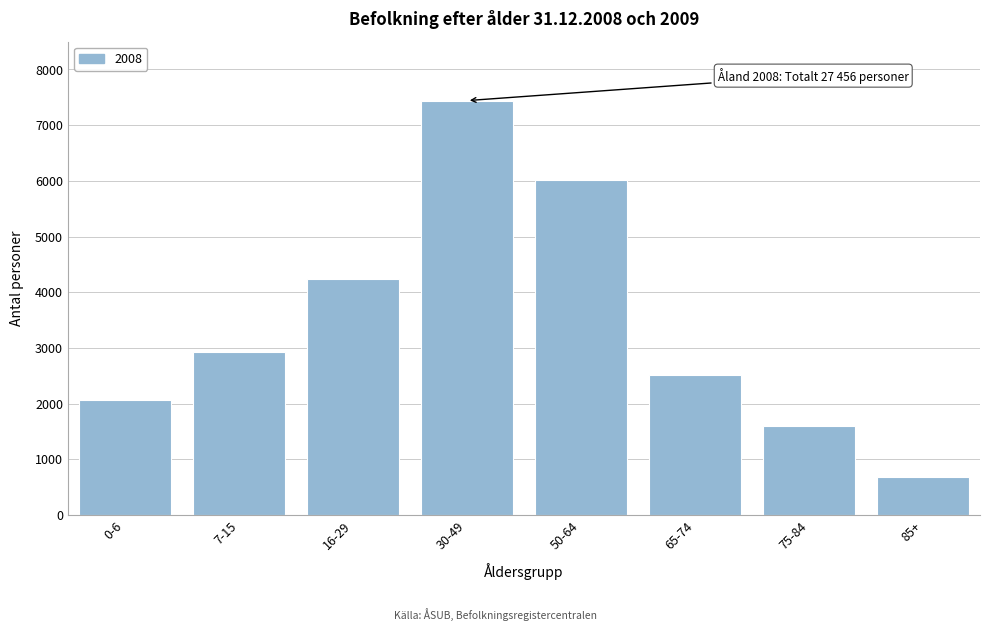

Reading left to right, what are all the values shown in this chart?

2056	2926	4231	7441	6023	2505	1592	682